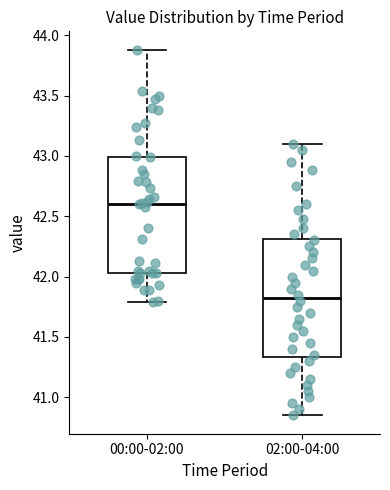

Which box's median line is the lowest?

02:00-04:00